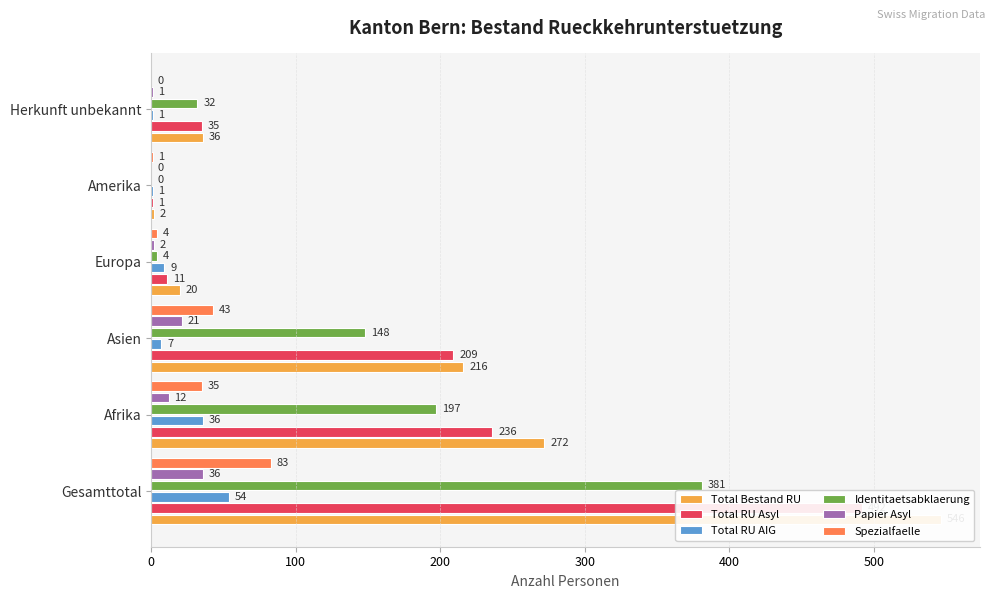

Reading left to right, what are all the values shown in this chart?

Total Bestand RU: 546	272	216	20	2	36
Total RU Asyl: 492	236	209	11	1	35
Total RU AIG: 54	36	7	9	1	1
Identitaetsabklaerung: 381	197	148	4	0	32
Papier Asyl: 36	12	21	2	0	1
Spezialfaelle: 83	35	43	4	1	0